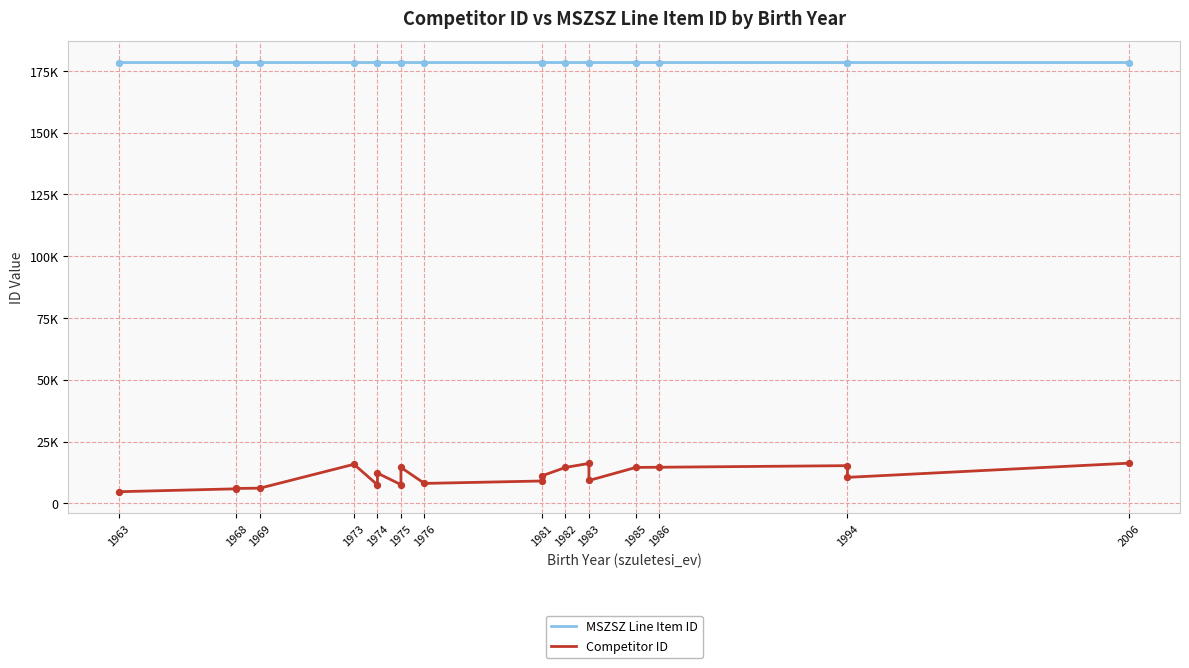

Is the value of Competitor ID at 1975 greater than the value of MSZSZ Line Item ID at 1994?

No